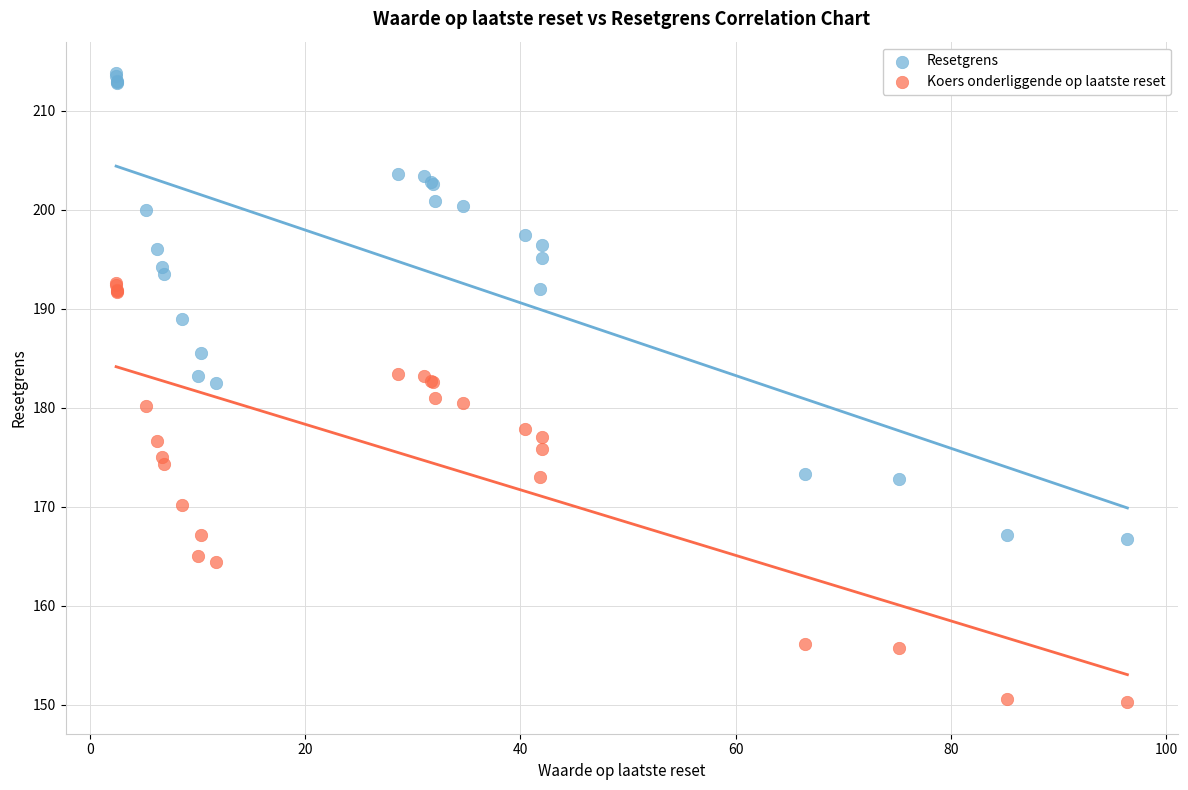

Which series reaches the minimum Y coordinate?

Koers onderliggende op laatste reset